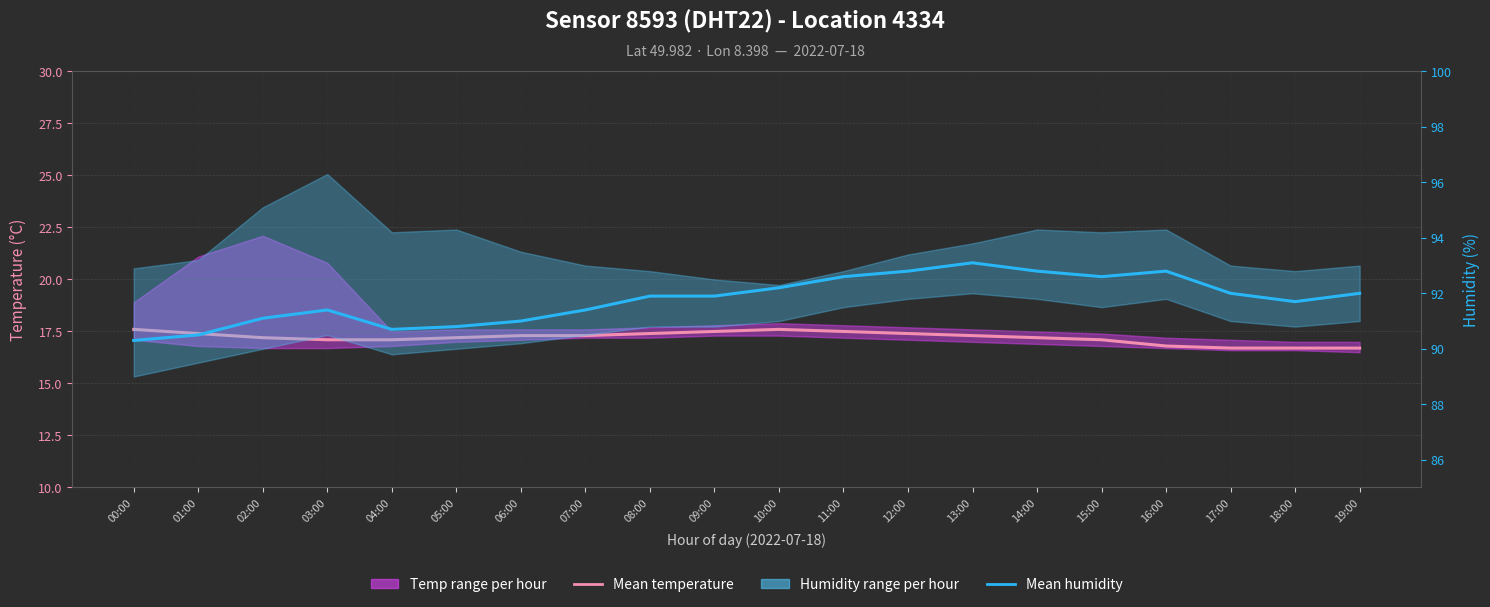

At which label does Mean temperature first exceed 17?

00:00